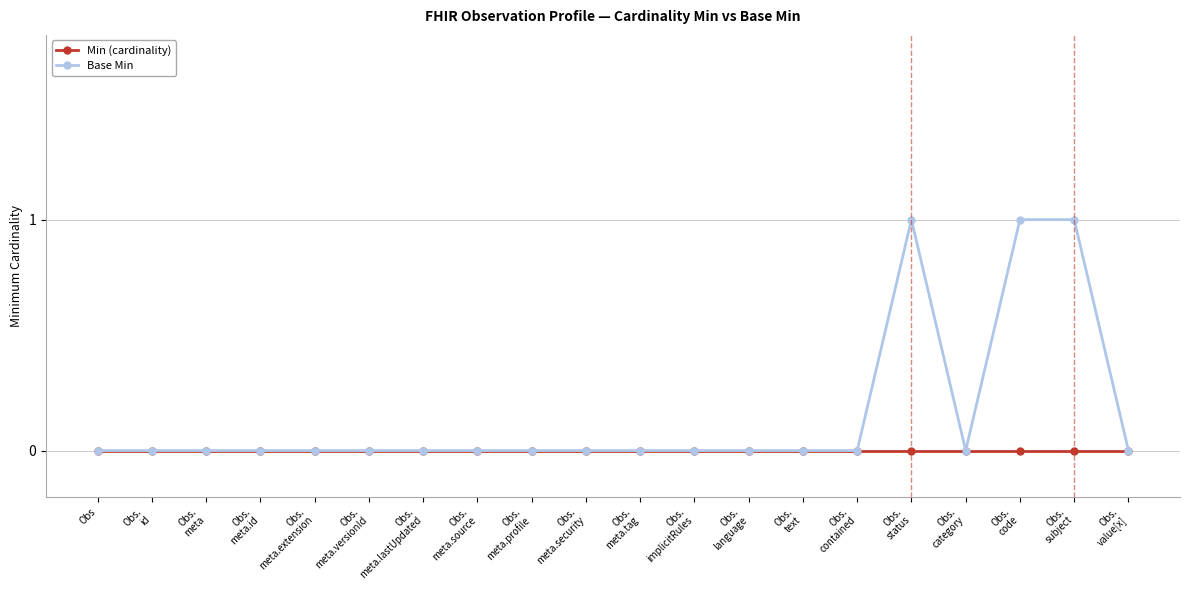

Between Obs.
meta.versionId and Obs.
code, which series saw the biggest shift?

Base Min